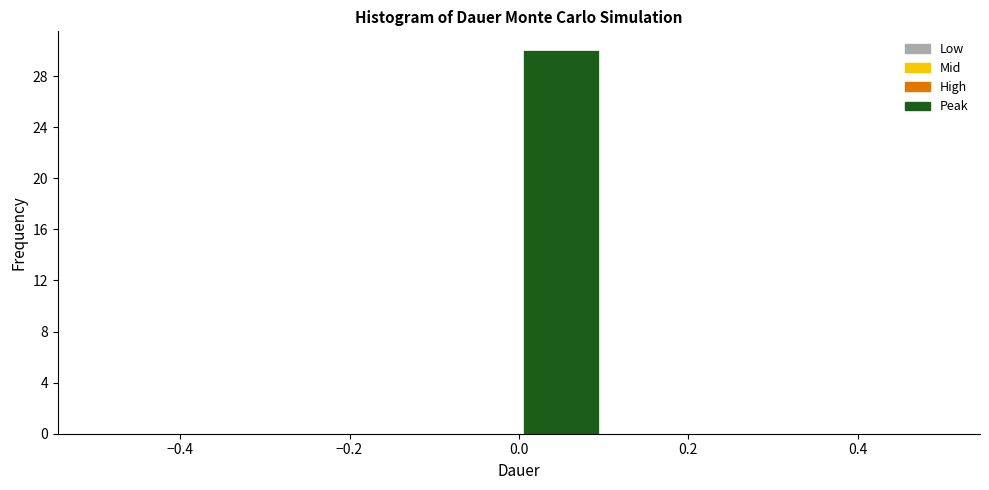

Reading left to right, list every bar in this chart as the range it spans on the x-axis followed by its height. The values are not printed on the chart, so give them approximately, as read against the axis.

-0.5 to -0.4: 0
-0.4 to -0.3: 0
-0.3 to -0.2: 0
-0.2 to -0.1: 0
-0.1 to 0.0: 0
0.0 to 0.1: 30
0.1 to 0.2: 0
0.2 to 0.3: 0
0.3 to 0.4: 0
0.4 to 0.5: 0